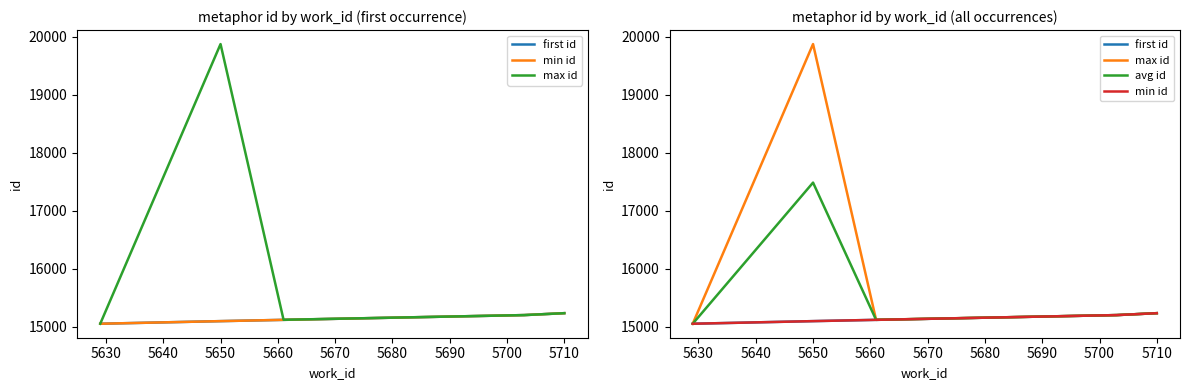

What is the difference between the second highest and second lowest values in the max id series?

114.0